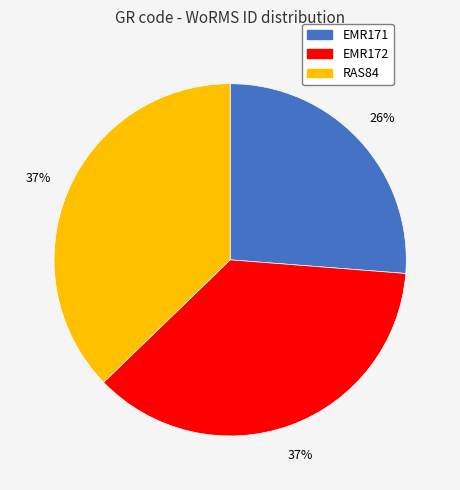

What percentage is the EMR172 slice, to the nearest percent?

37%